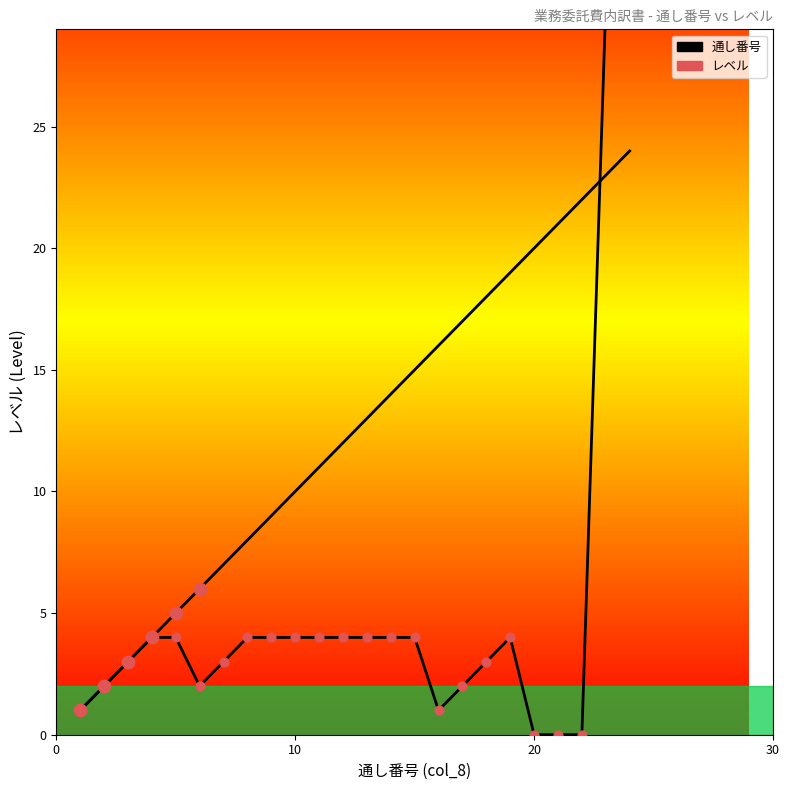

What are all the series names shown in the legend?

通し番号, レベル